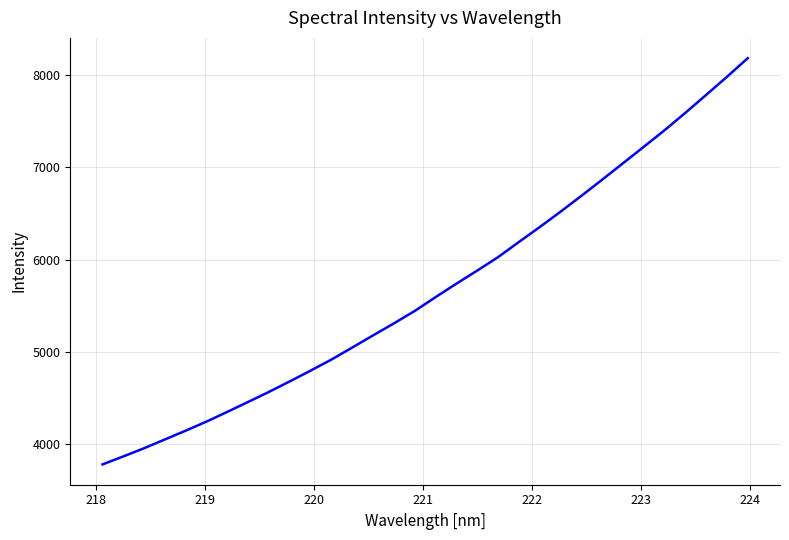

What is the maximum value shown in the chart?

8185.6